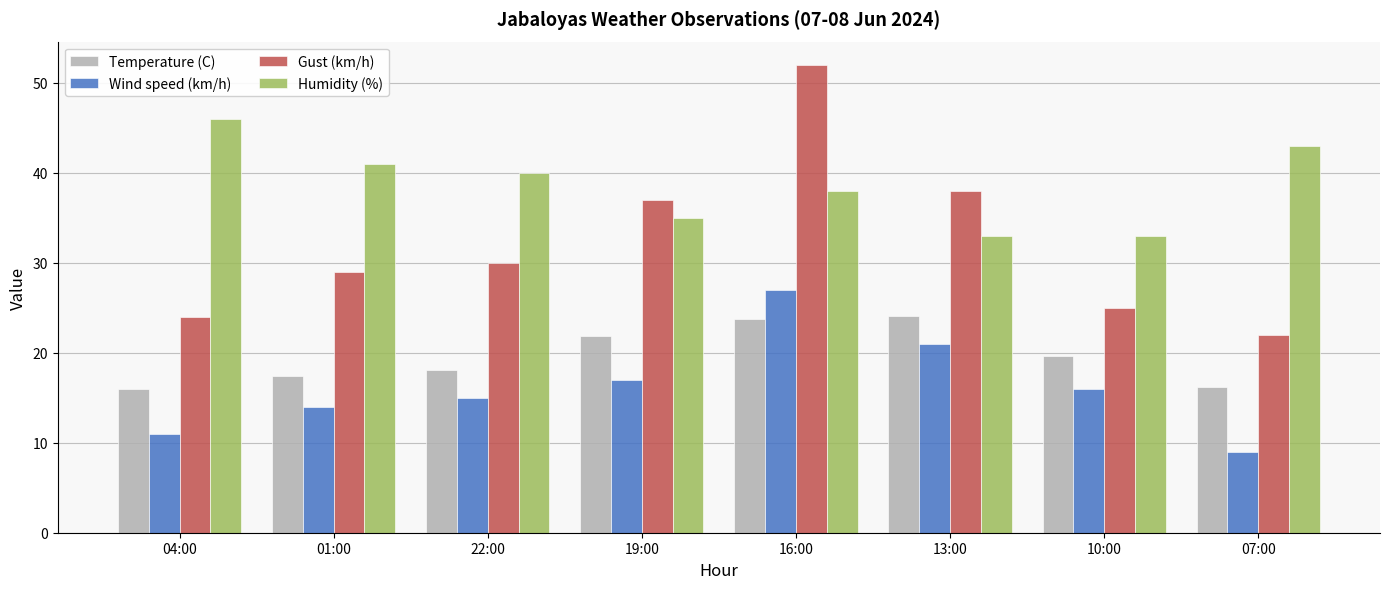

What is the value of the Humidity (%) bar at the 5th from the left?

38.0